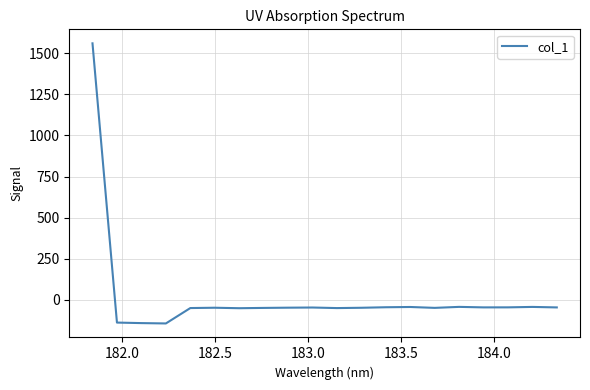

What is the maximum value shown in the chart?

1561.0